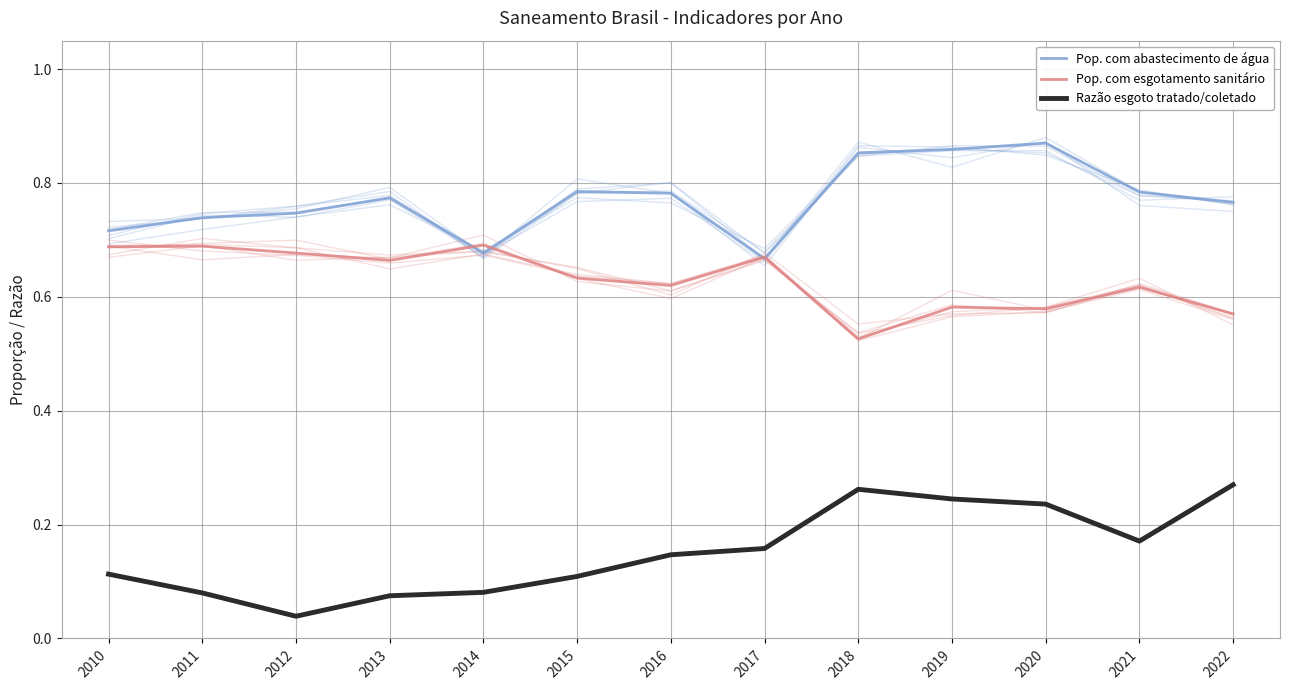

Which category has the highest value in the Razão esgoto tratado/coletado series?

2022